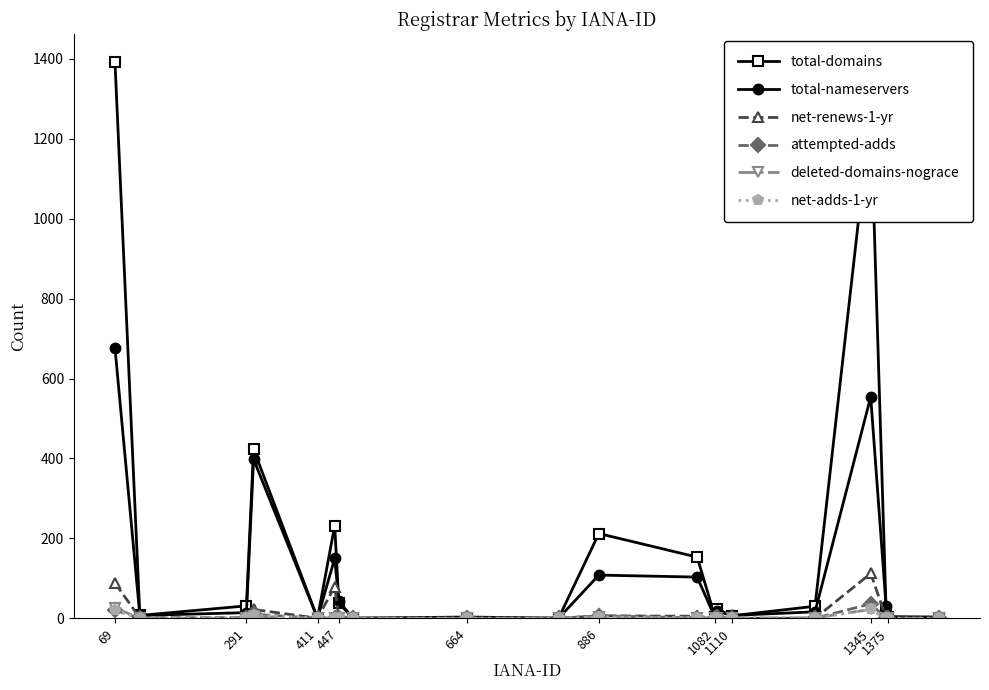

Which series has the largest total across all categories?

total-domains